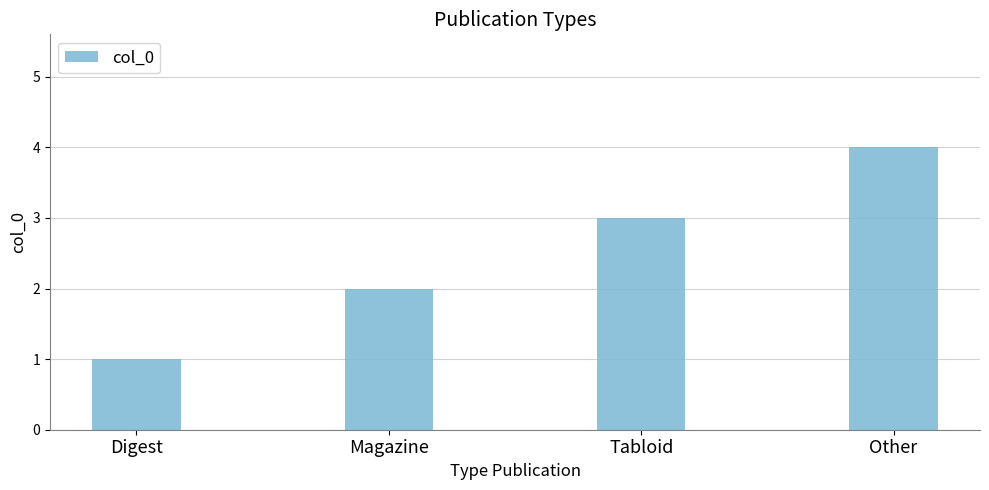

What is the sum of all values?

10